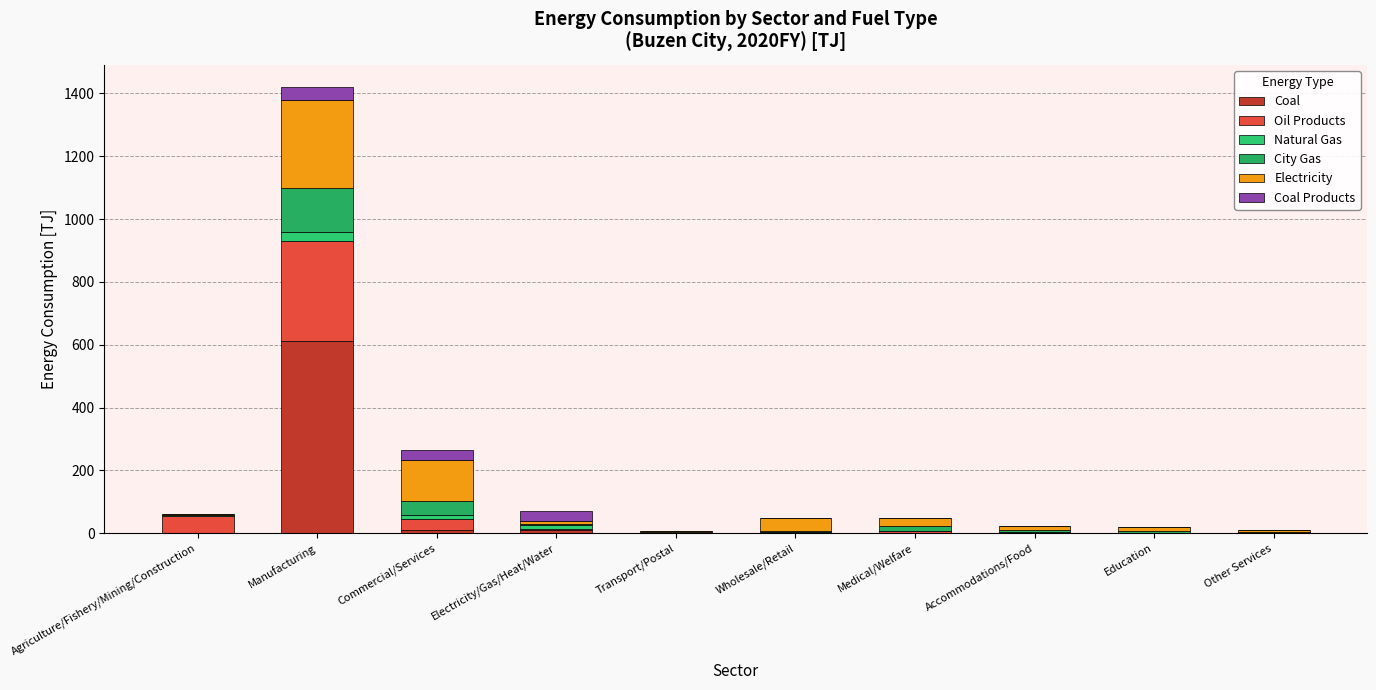

Are the bars horizontal?

No